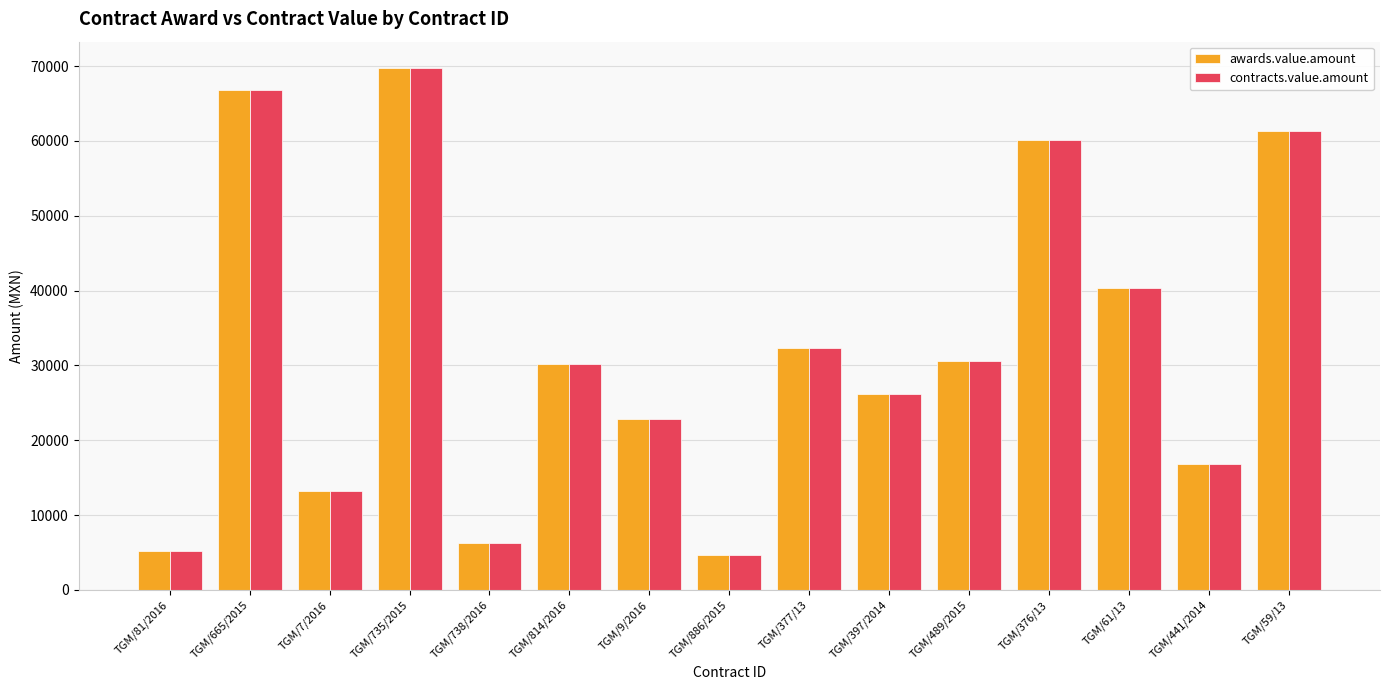

What is the sum of the contracts.value.amount values at TGM/489/2015 and TGM/81/2016?

35702.7